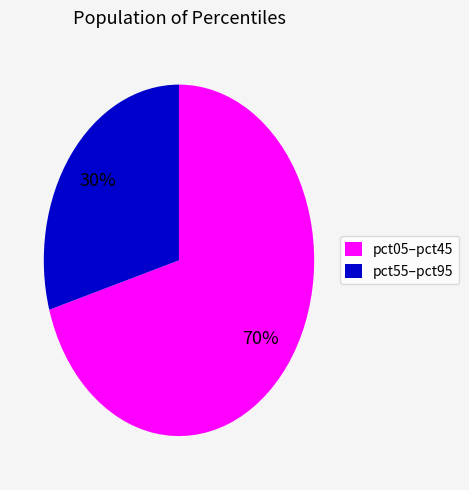

True or false: pct05–pct45 accounts for 70% of the total.

True